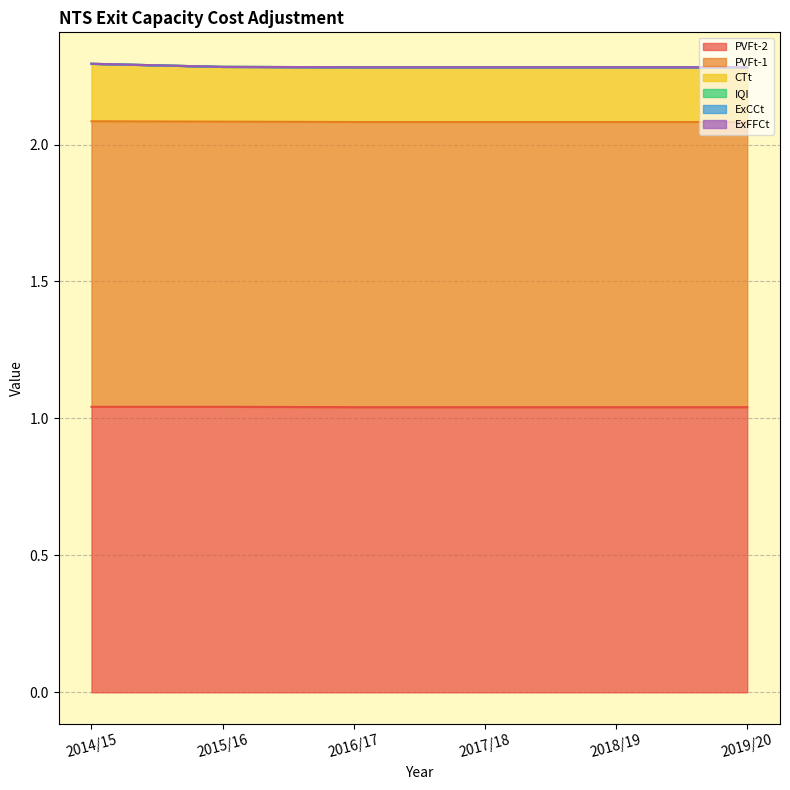

Does the chart have visible grid lines?

Yes